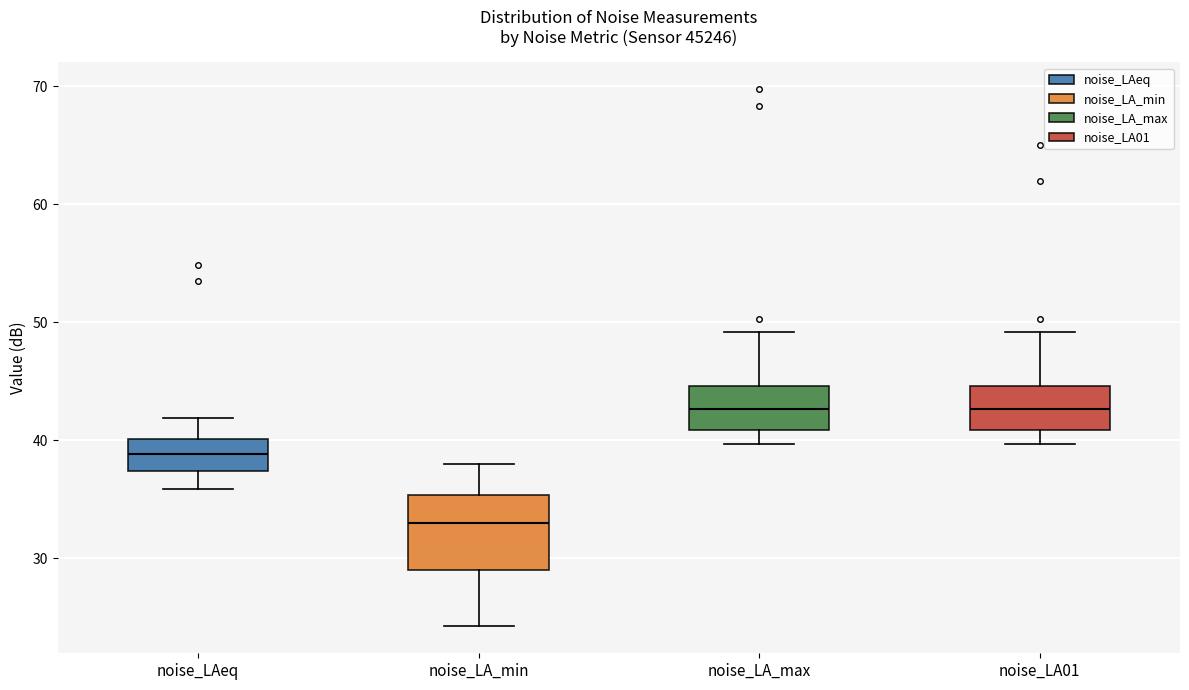

Where does the median line of the box for noise_LA_min sit on the y-axis? The values are not printed on the chart, so give them approximately, as read against the axis.

33